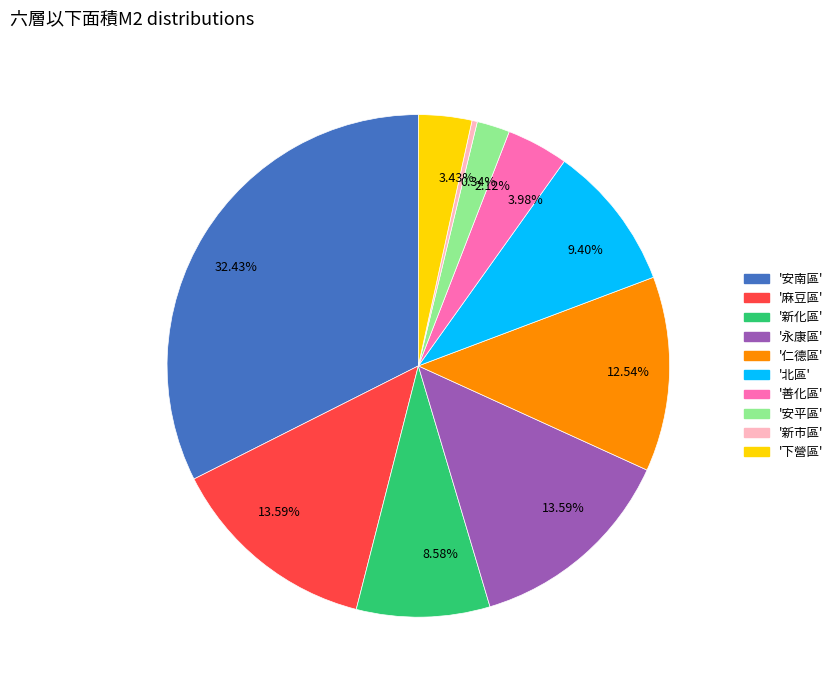

Is there any slice that represents more than half of the pie?

No